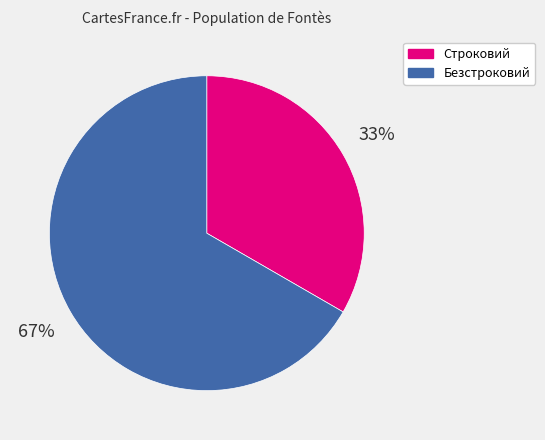

Is Строковий the majority of the pie?

No